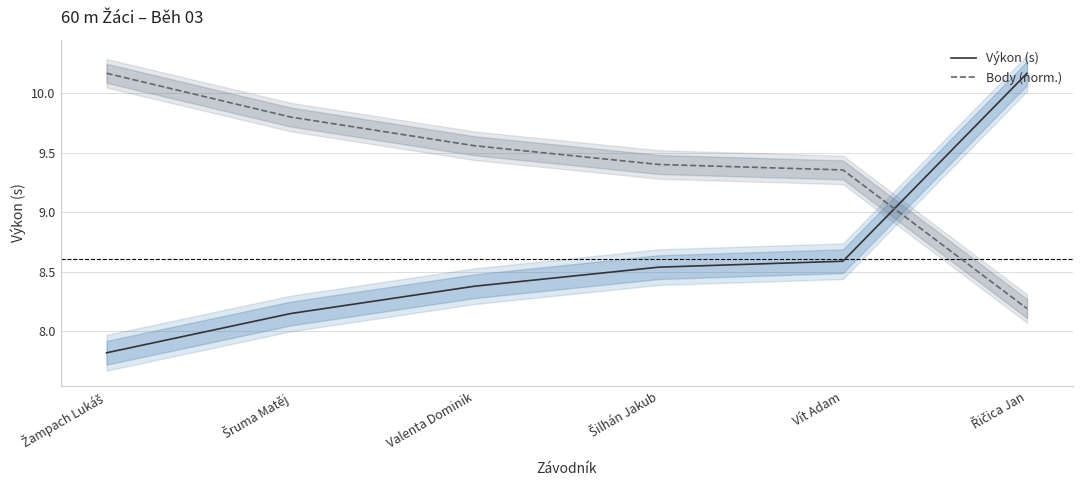

List the series in order of their overall mean, lowest first.

Výkon (s), Body (norm.)